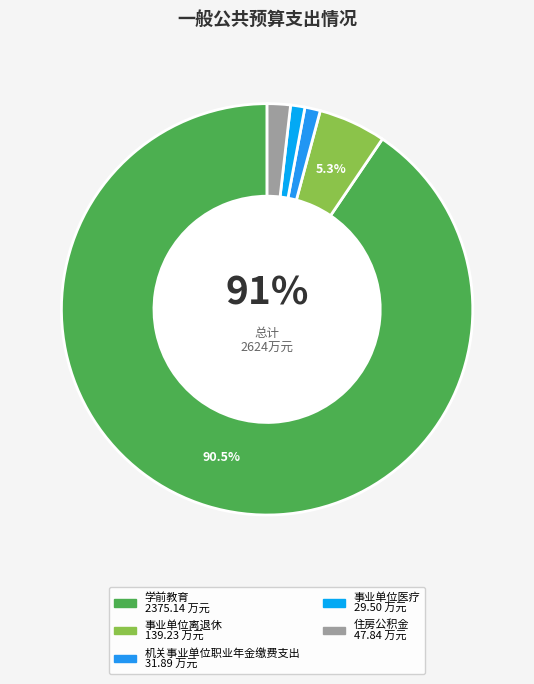

To the nearest percent, what is the average slice percentage?

20%